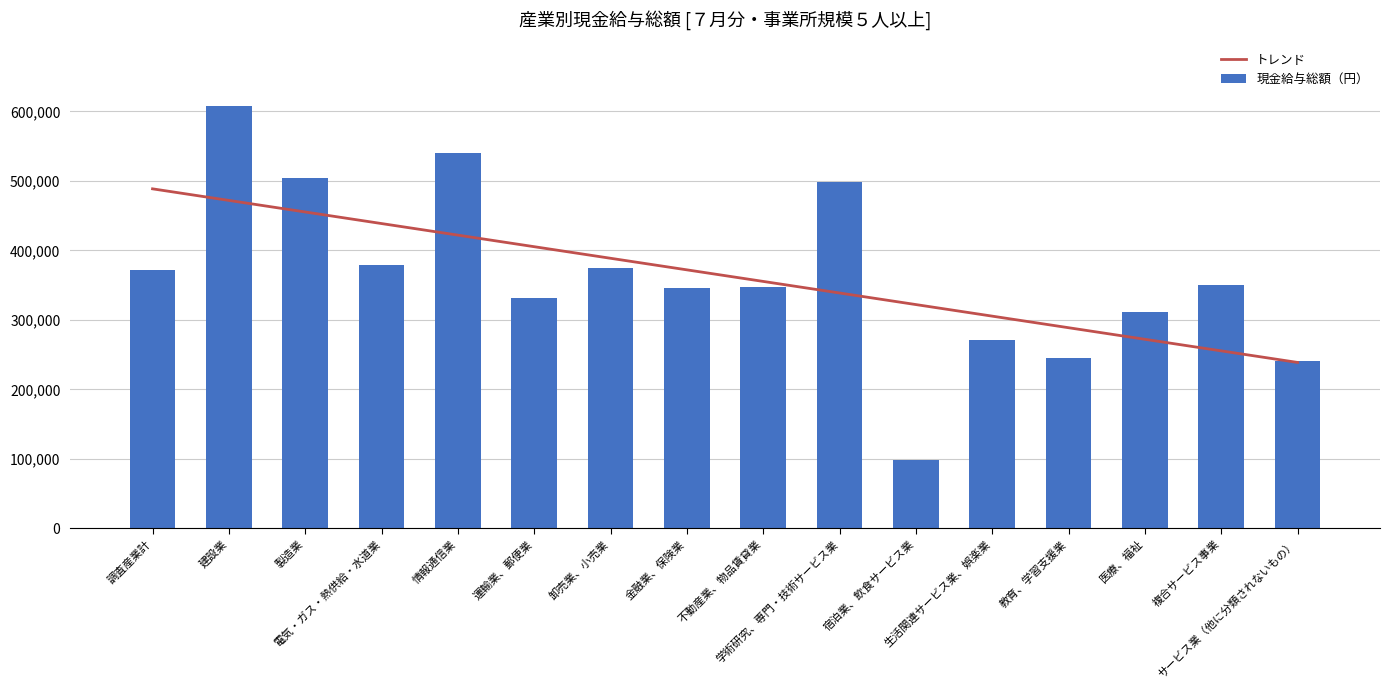

What is the value of the 現金給与総額（円） bar at the 11th from the left?

98450